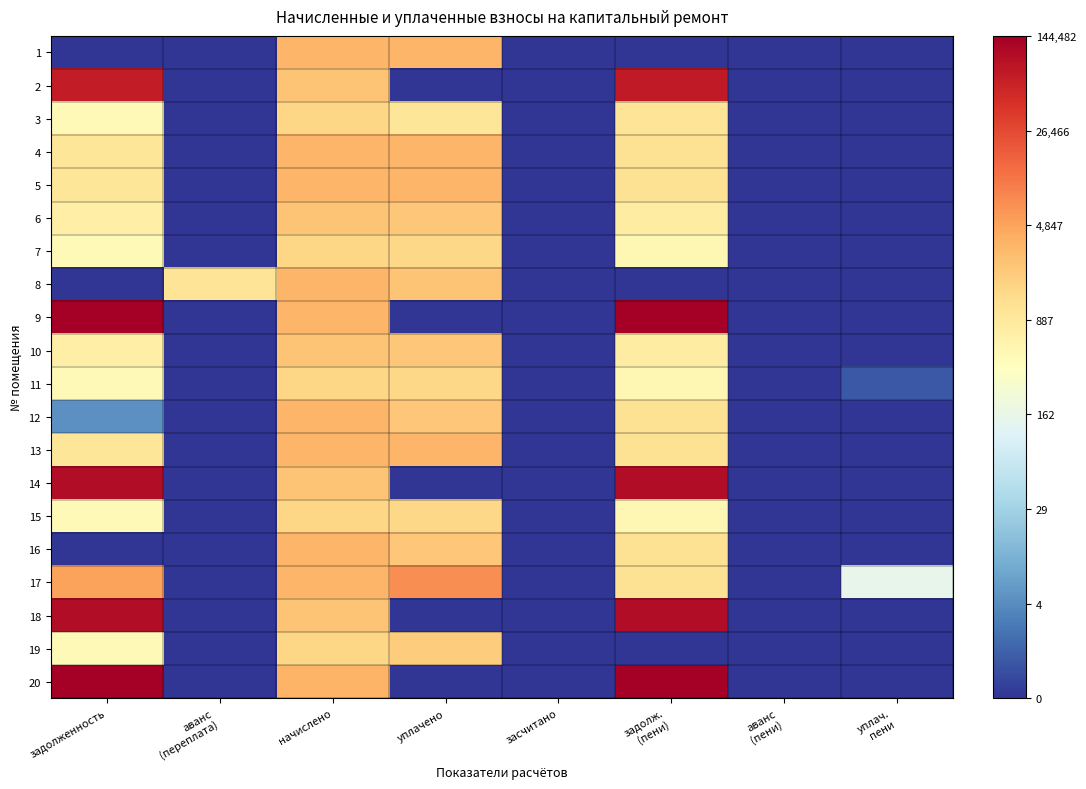

At which category is the sum across all series the highest?

начислено